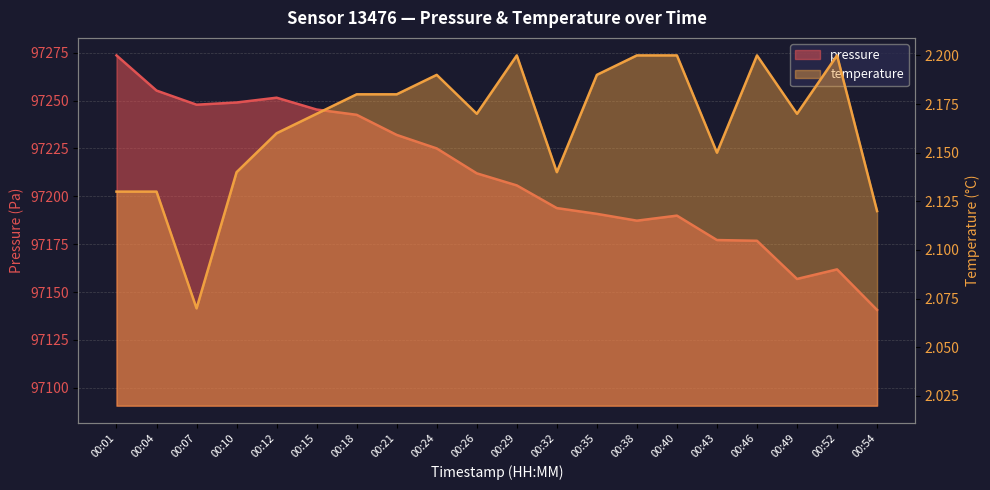

List the series in order of their overall mean, lowest first.

temperature, pressure